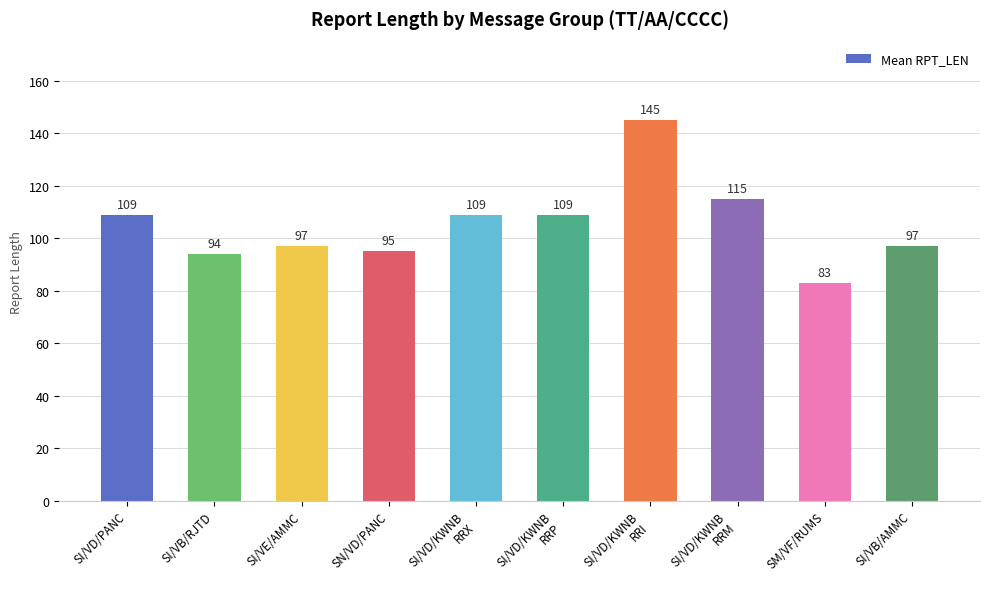

What is the smallest value displayed?

83